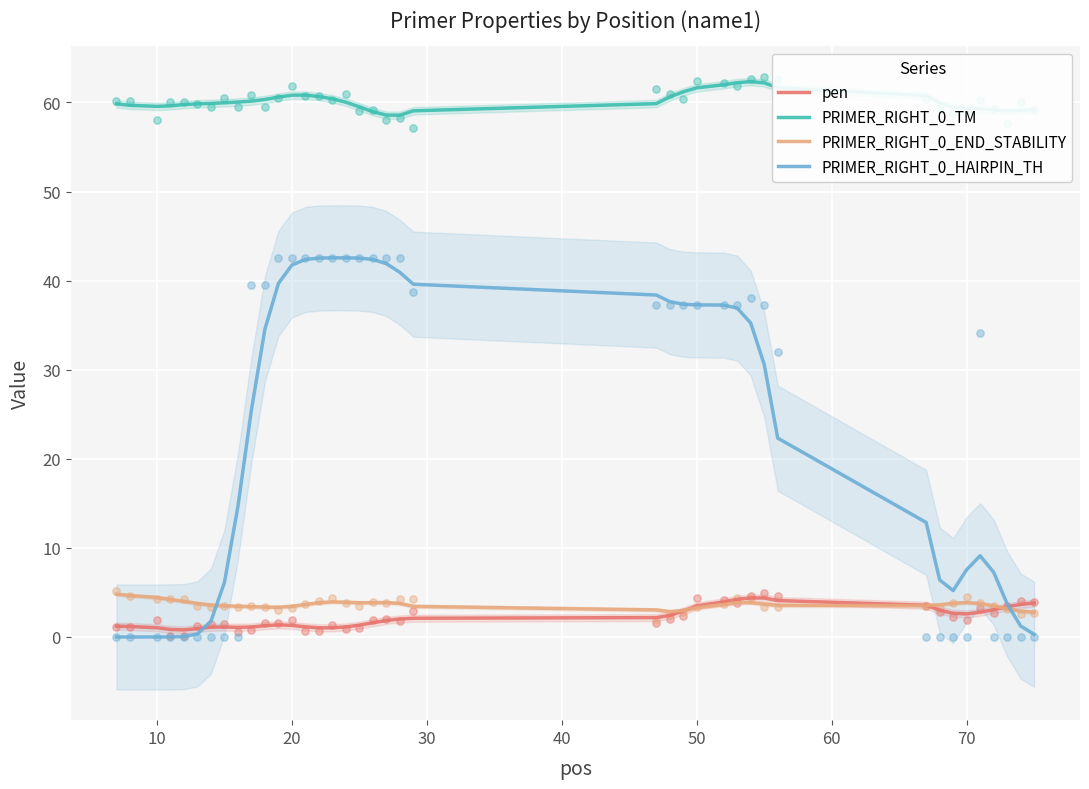

Which series contains the lowest Y value?

PRIMER_RIGHT_0_HAIRPIN_TH